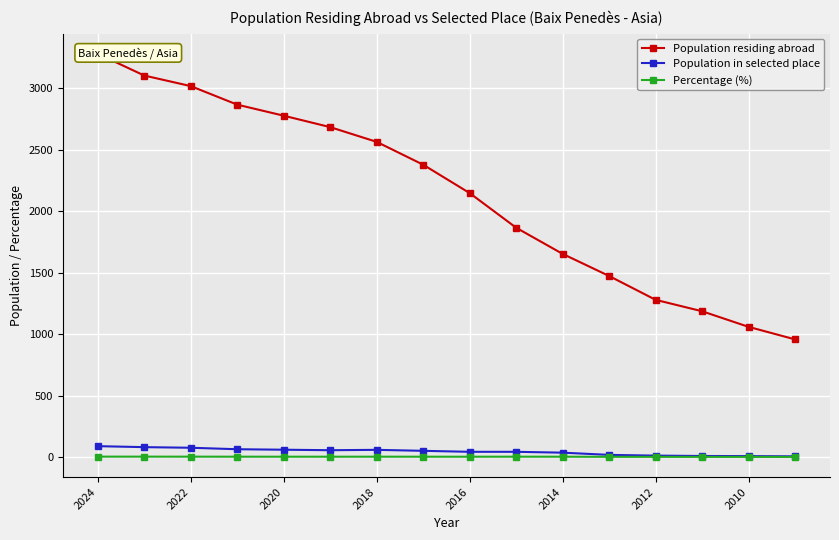

What is the sum of the Percentage (%) values at 11 and 13?

1.8